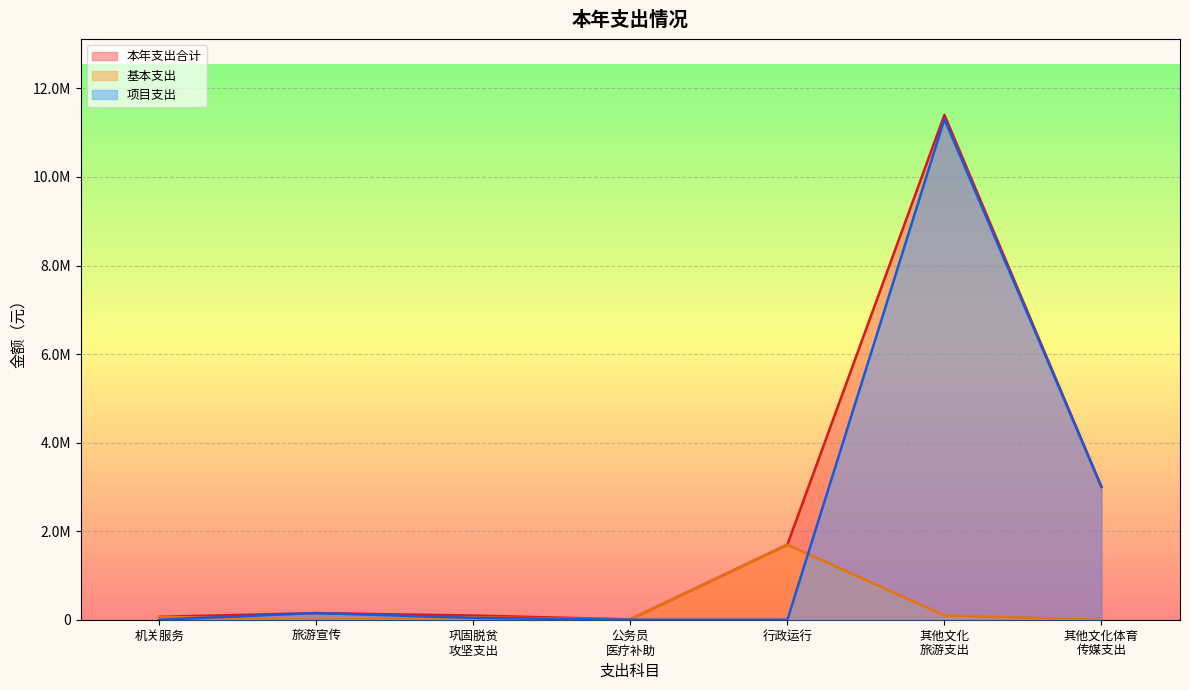

List the series in order of their peak value, lowest first.

基本支出, 项目支出, 本年支出合计